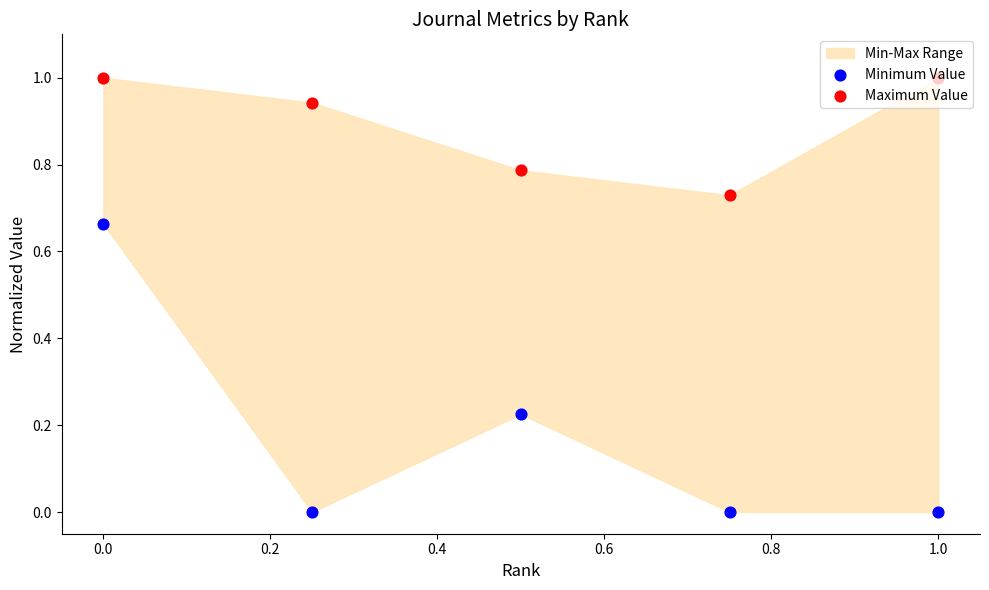

At how many categories does at least one series exceed 0?

5